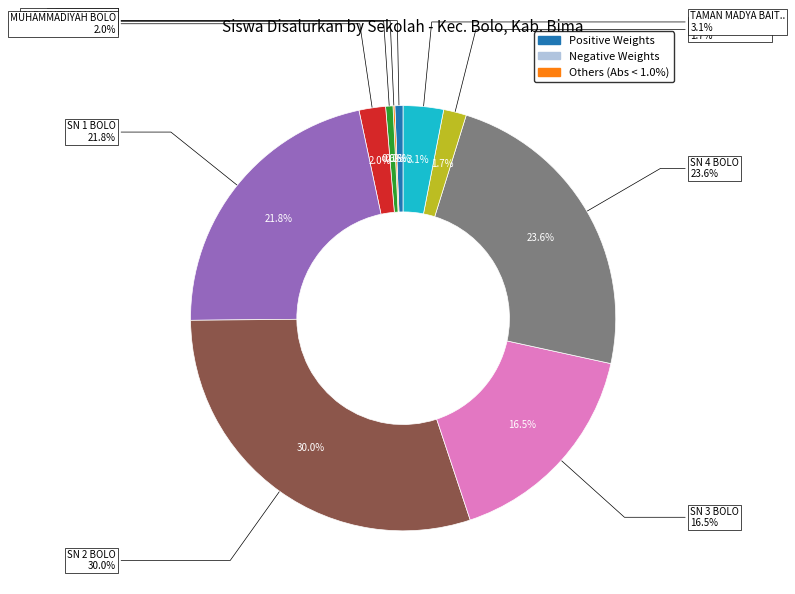

Approximately how many times larger is the value at PKBM IHSAN compared to SLB BAITURRAHMAN?

1.1